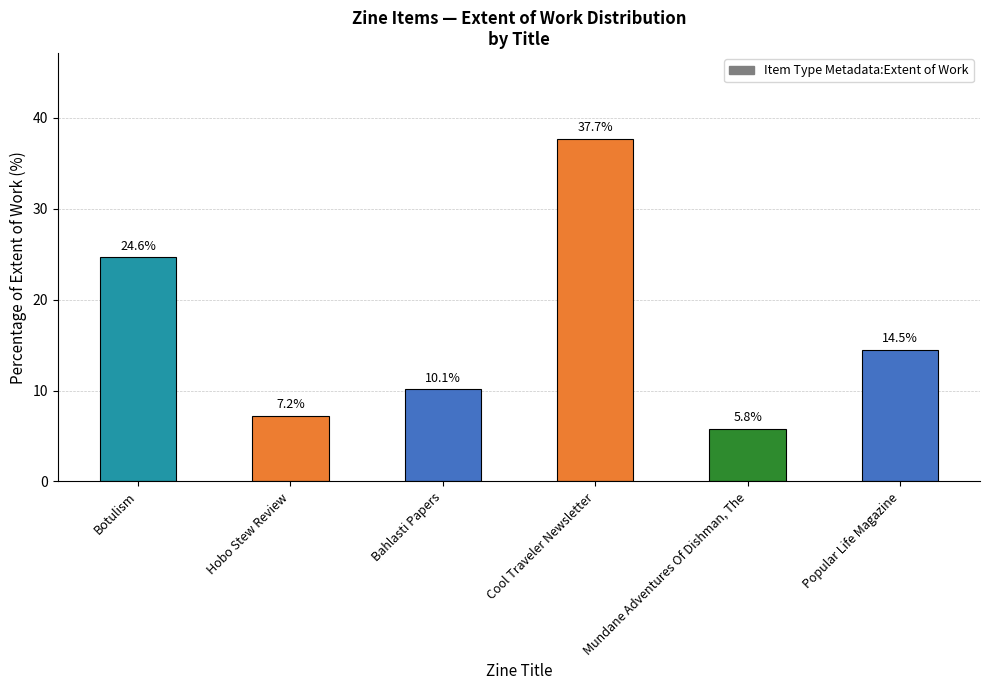

The value at Mundane Adventures Of Dishman, The is 10.2. True or false?

False